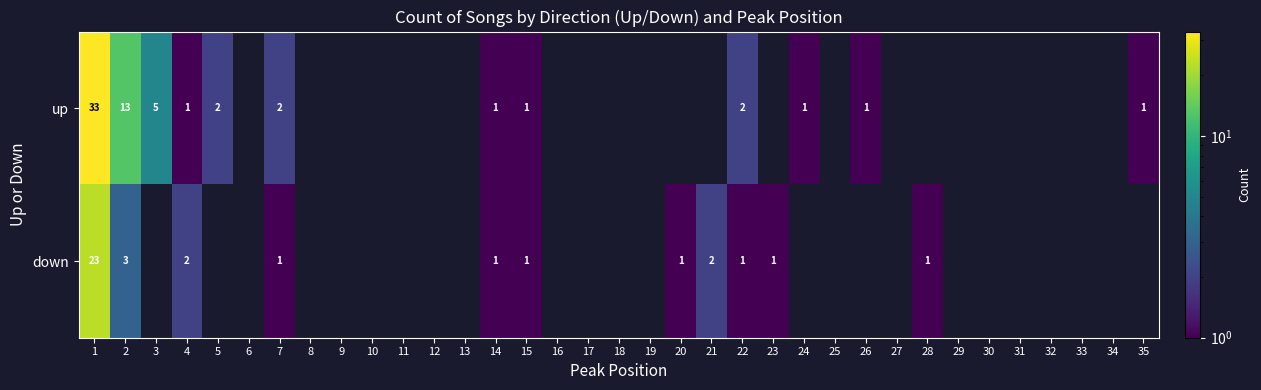

Between 1 and 28, which is larger?

1